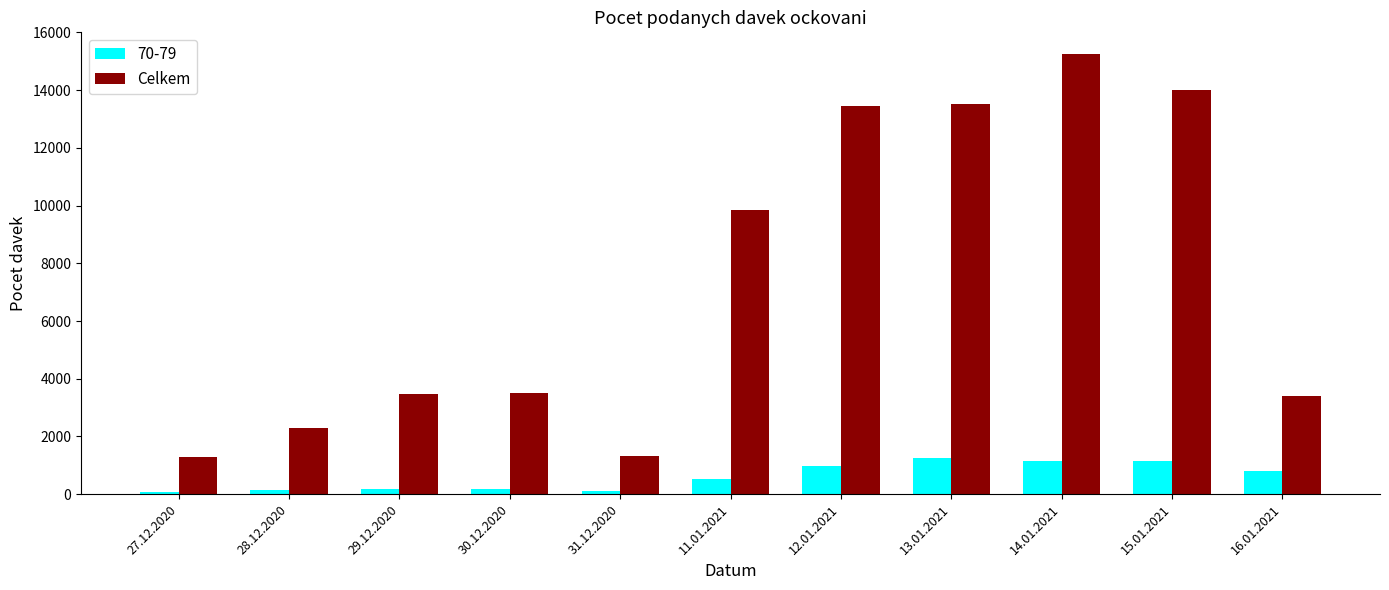

The value of Celkem at 30.12.2020 is 3514. True or false?

True